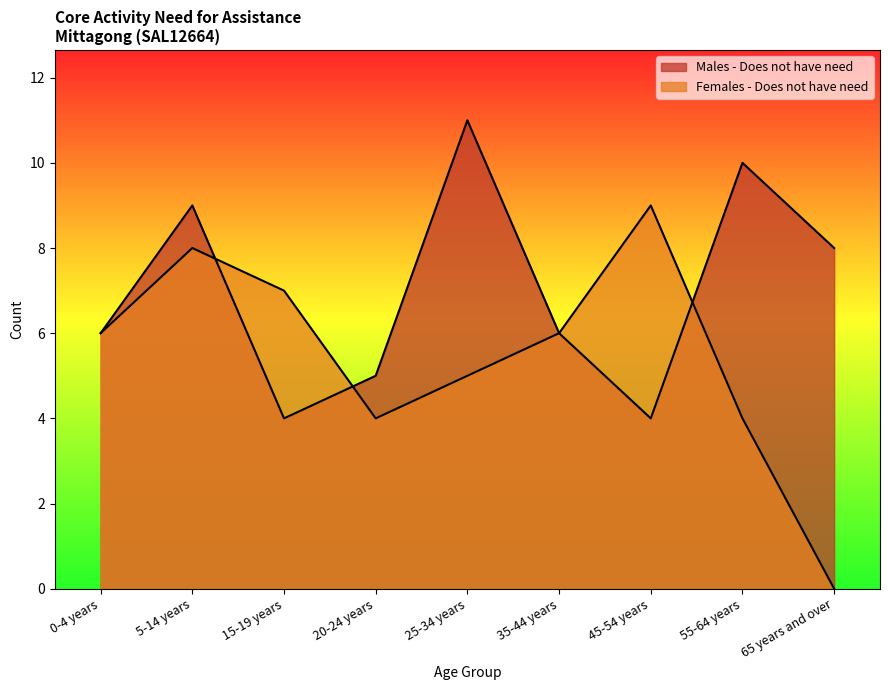

Does the chart display data point markers on the line(s)?

No